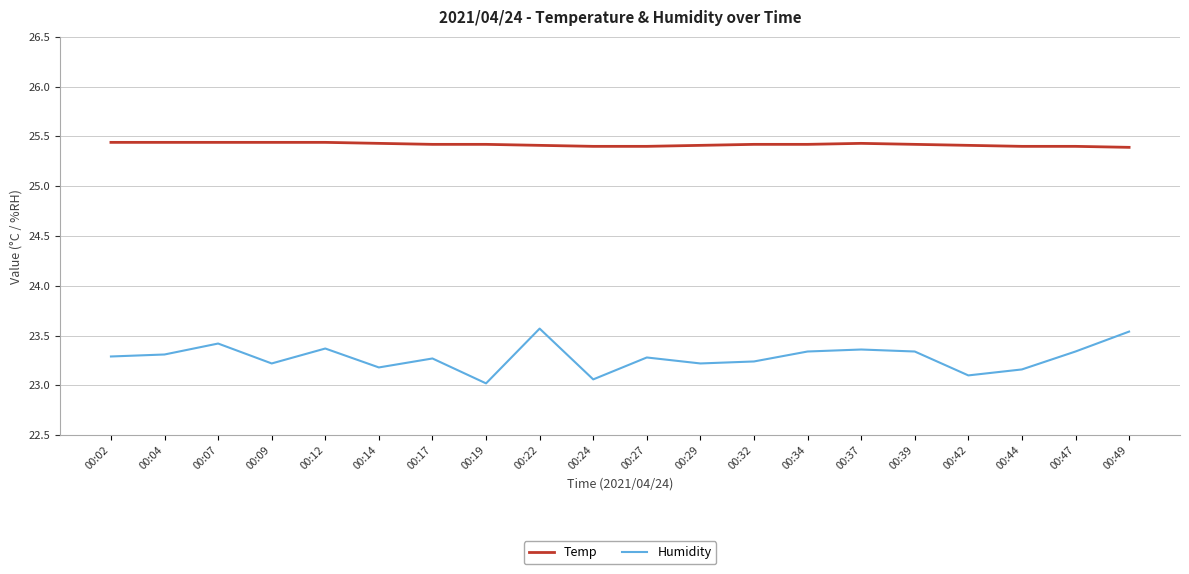

What is the smallest value displayed?

23.0